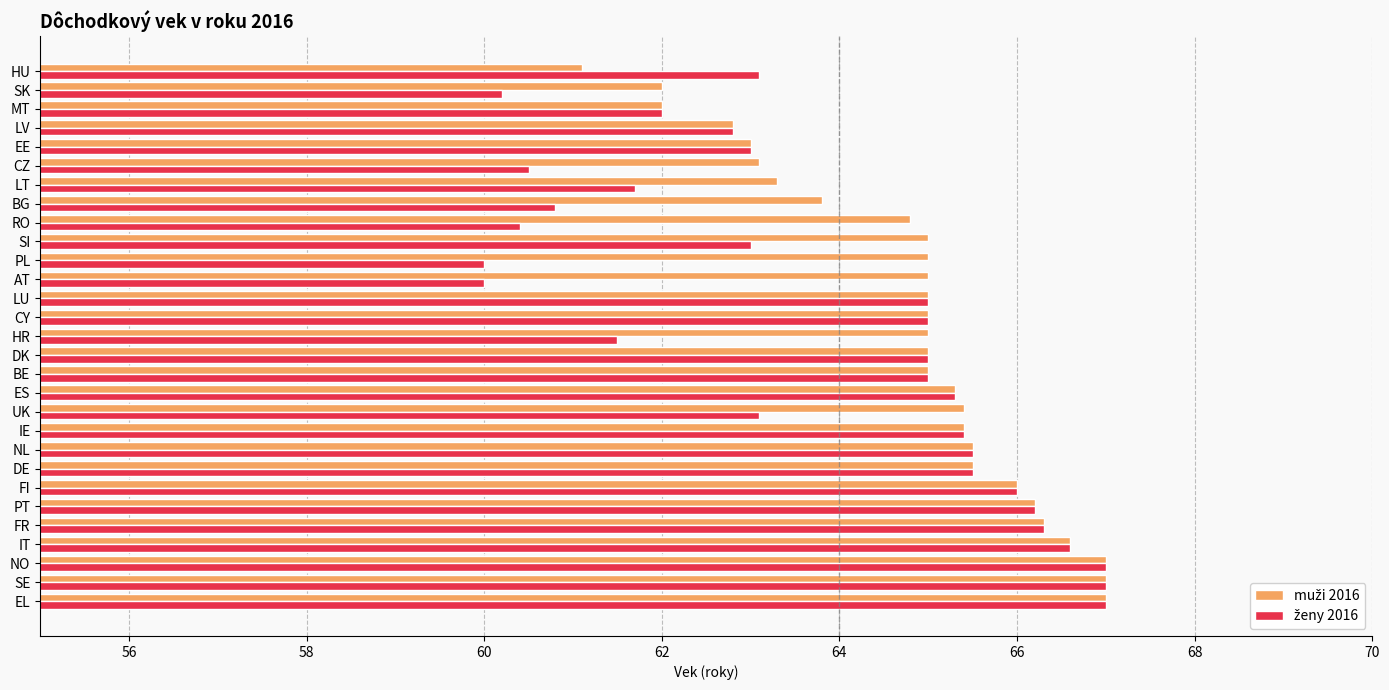

What is the total value across all series at BG?

124.6